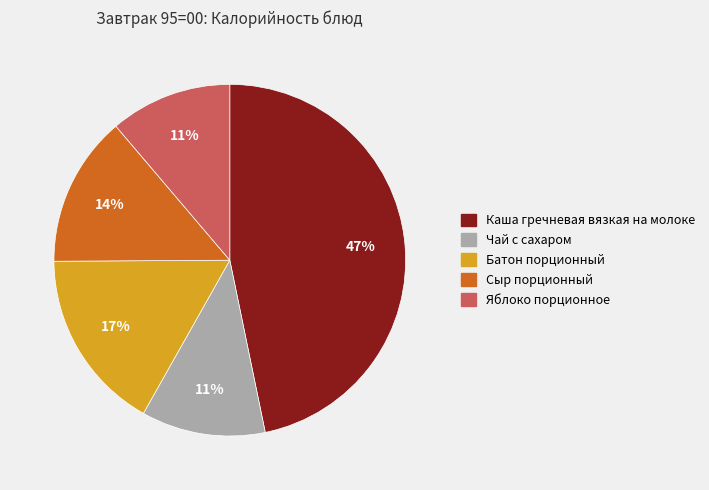

To the nearest percent, what portion does Сыр порционный represent?

14%